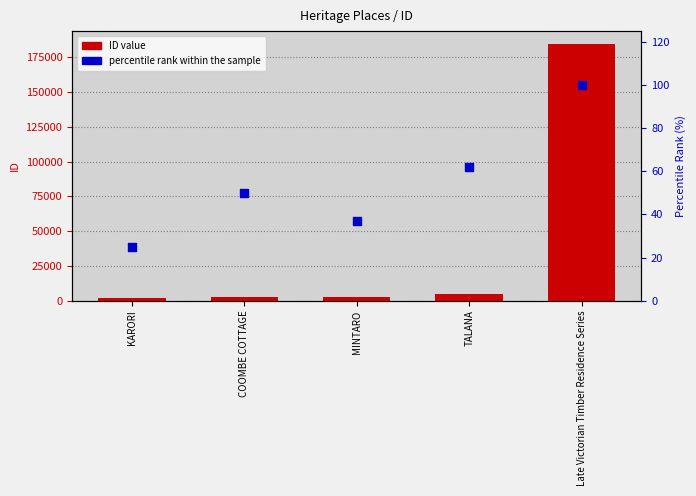

At which category is the sum across all series the highest?

Late Victorian Timber Residence Series